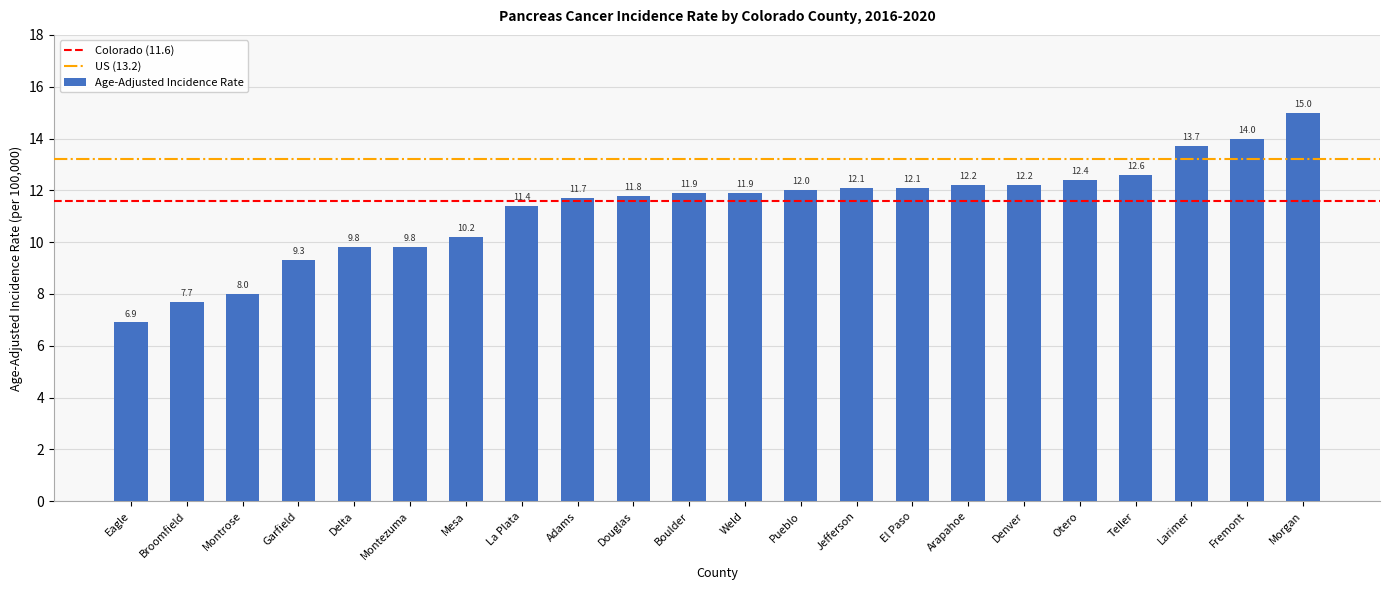

What is the minimum value shown in the chart?

6.9